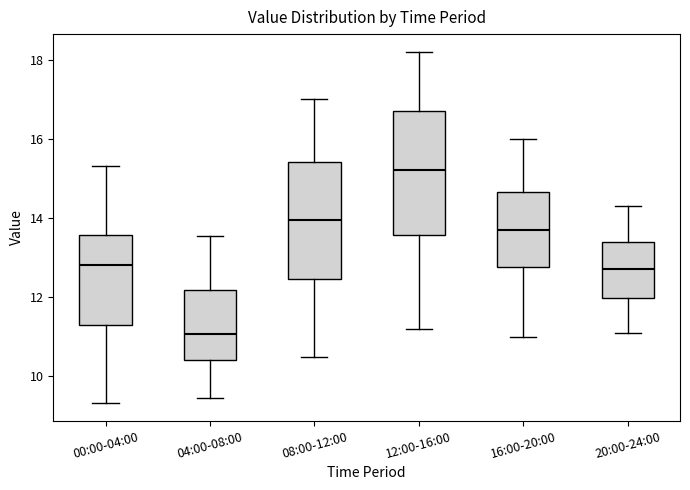

Reading left to right, read every box against the y-axis: the position of its median line, the range the box covers, and the ends of its whiskers. The values are not printed on the chart, so give them approximately, as read against the axis.

00:00-04:00: median 12.8, box 11.4 to 13.6, whiskers 9.4 to 15.4
04:00-08:00: median 11.0, box 10.4 to 12.2, whiskers 9.4 to 13.6
08:00-12:00: median 14.0, box 12.4 to 15.4, whiskers 10.6 to 17.0
12:00-16:00: median 15.2, box 13.6 to 16.8, whiskers 11.2 to 18.2
16:00-20:00: median 13.8, box 12.8 to 14.6, whiskers 11.0 to 16.0
20:00-24:00: median 12.8, box 12.0 to 13.4, whiskers 11.2 to 14.4